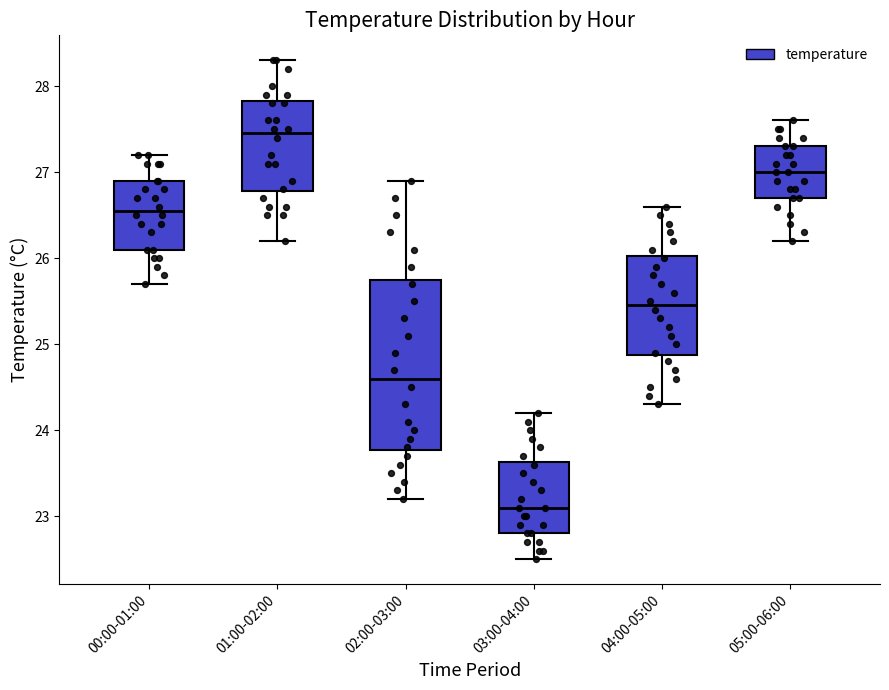

Reading left to right, transcribe this box plot: for each box, give where its median line is, the range the box spans, and where its two whiskers end, as read against the y-axis. The values are not printed on the chart, so give them approximately, as read against the axis.

00:00-01:00: median 26.6, box 26.1 to 26.9, whiskers 25.7 to 27.2
01:00-02:00: median 27.5, box 26.8 to 27.8, whiskers 26.2 to 28.3
02:00-03:00: median 24.6, box 23.8 to 25.8, whiskers 23.2 to 26.9
03:00-04:00: median 23.1, box 22.8 to 23.6, whiskers 22.5 to 24.2
04:00-05:00: median 25.5, box 24.9 to 26.0, whiskers 24.3 to 26.6
05:00-06:00: median 27.0, box 26.7 to 27.3, whiskers 26.2 to 27.6